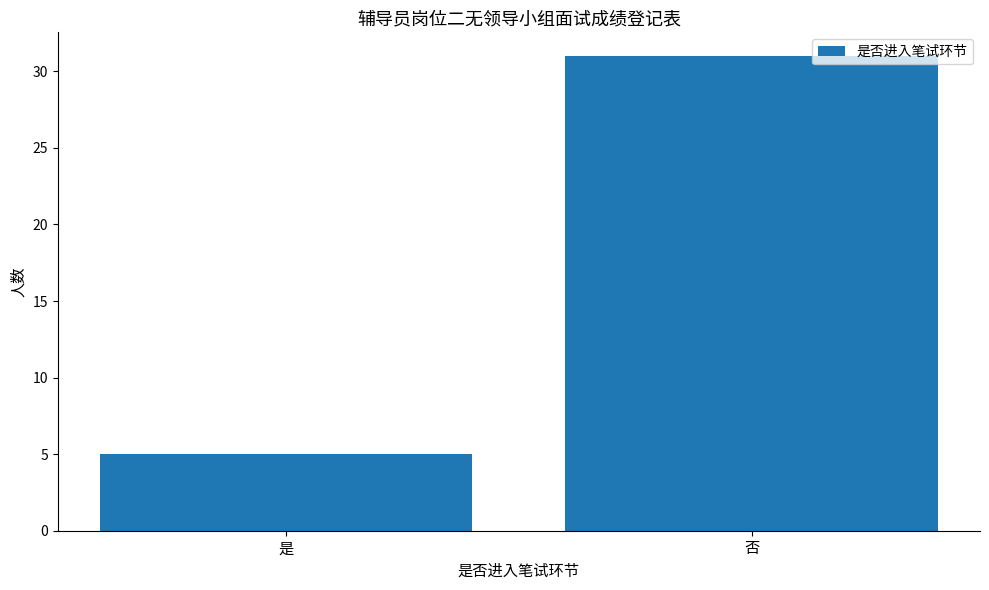

Reading right to left, transcribe all the data shown in this chart.

31	5